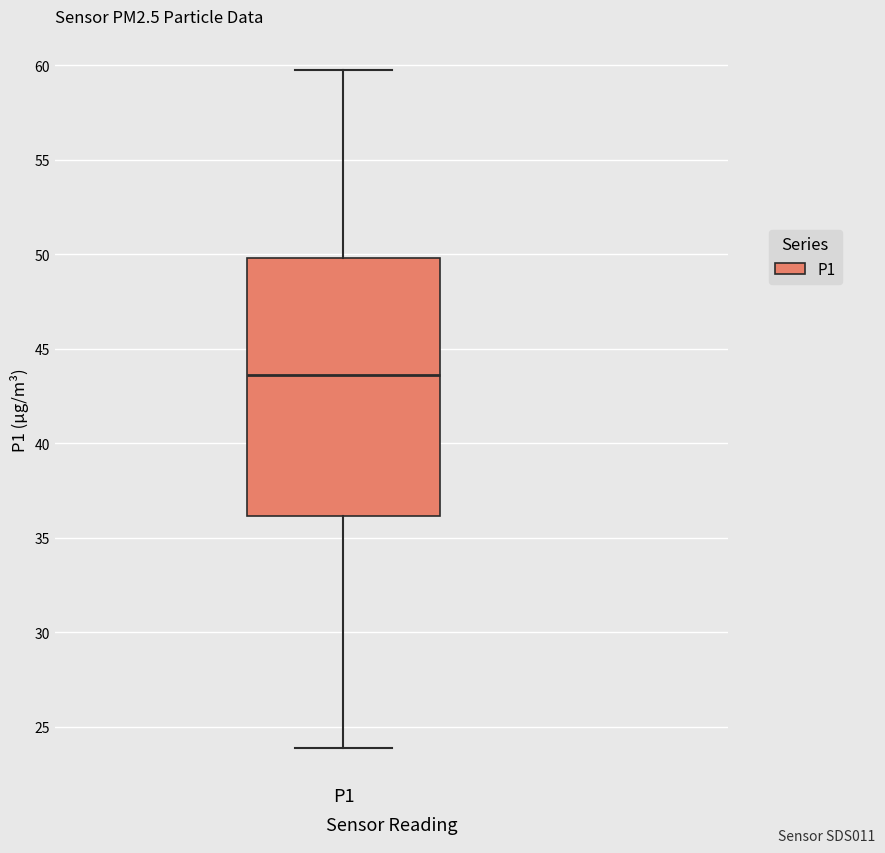

Read this box plot against the y-axis: the position of the median line, the range covered by the box, and the ends of both whiskers. The values are not printed on the chart, so give them approximately, as read against the axis.

median 43.5, box 36.0 to 50.0, whiskers 24.0 to 60.0